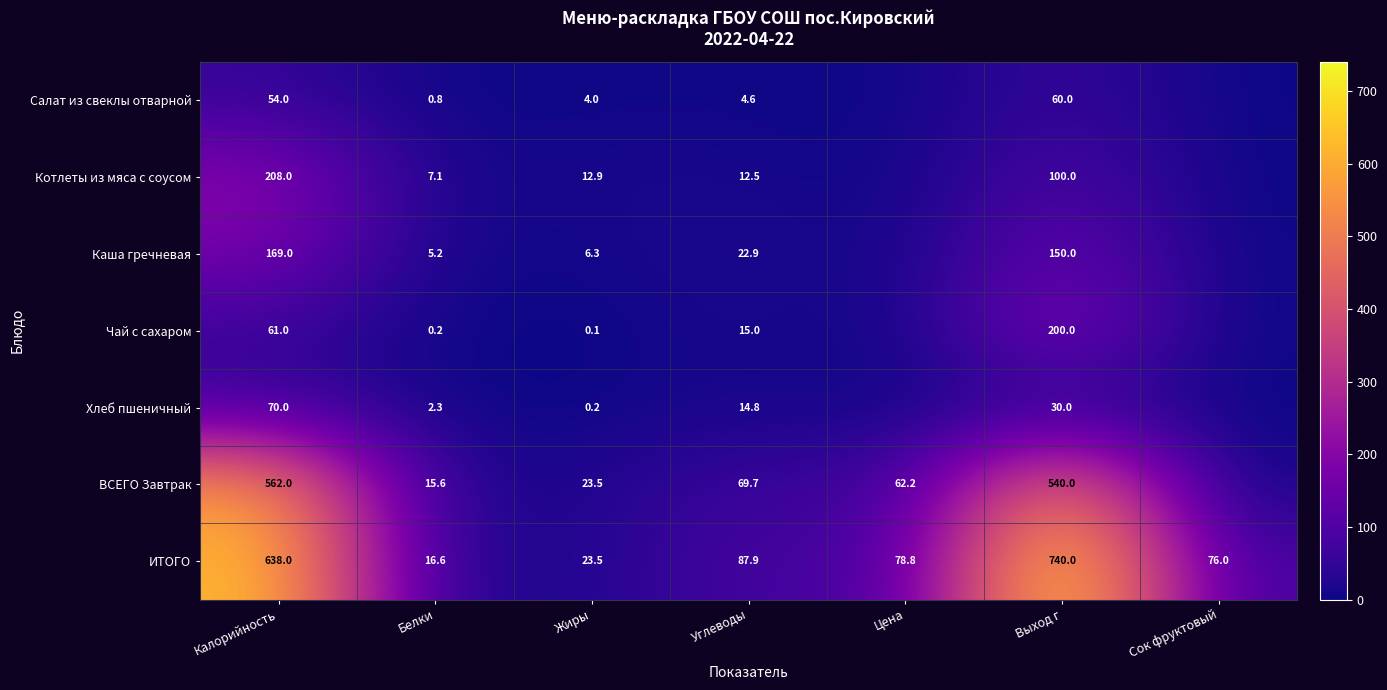

What is the approximate value of ИТОГО at Сок фруктовый?

76.0